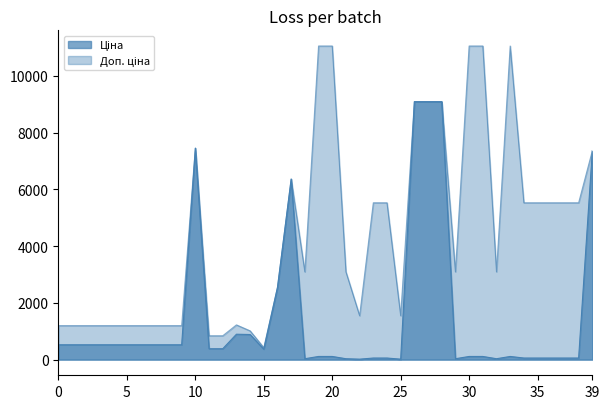

True or false: Ціна and Доп. ціна cross at least once.

False